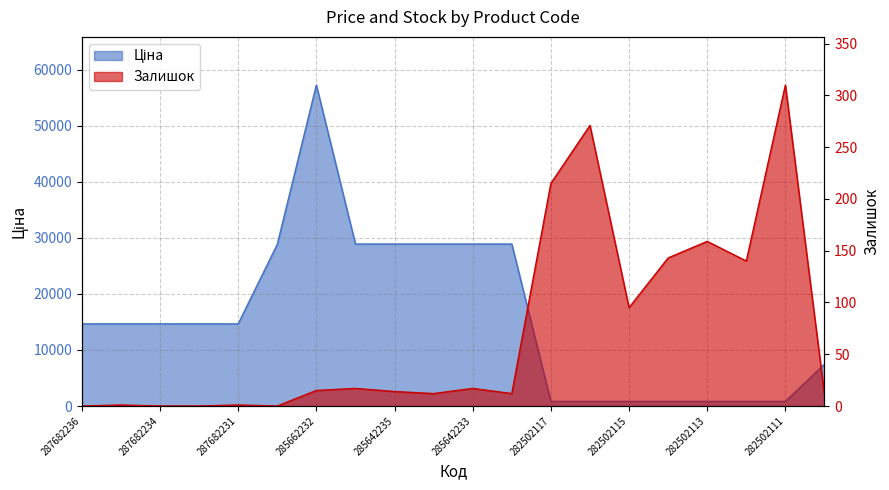

The Залишок series shows 212.9 at 287682233. True or false?

False